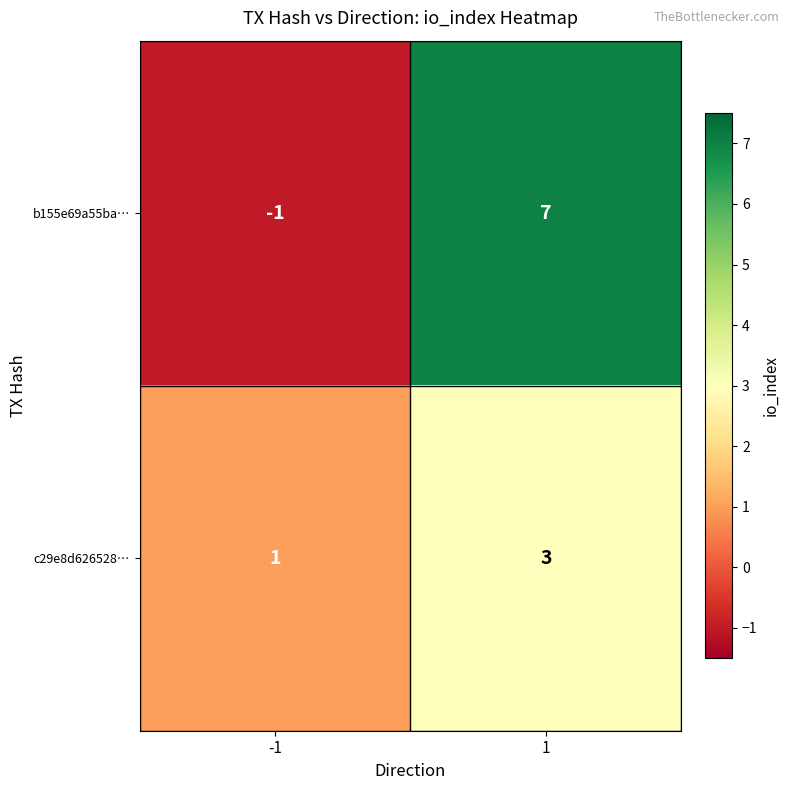

At -1, list the series in order from smallest to largest.

b155e69a55ba…, c29e8d626528…